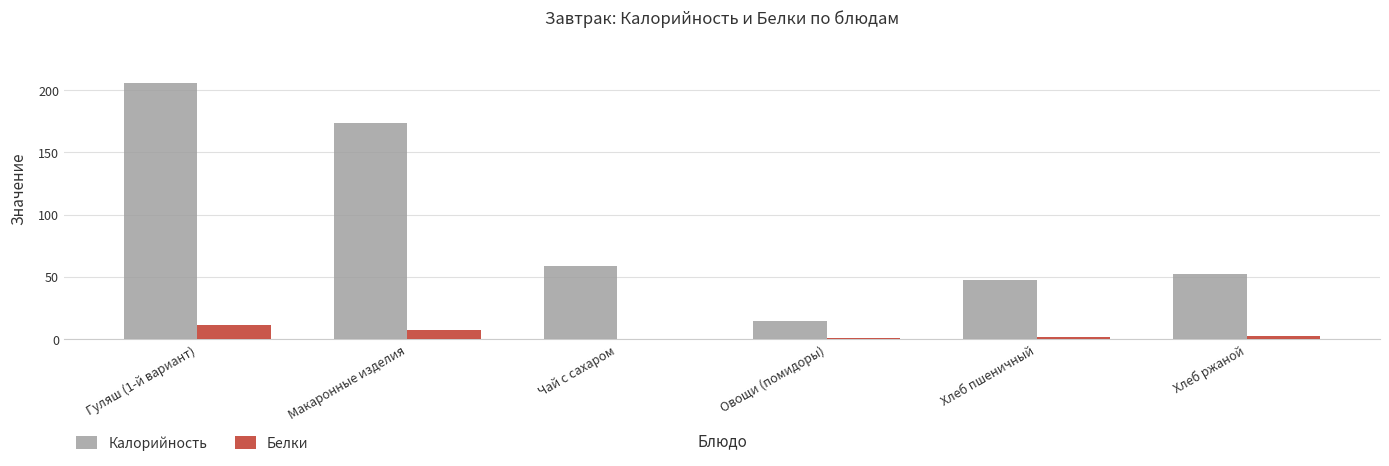

How many groups of bars are there?

6